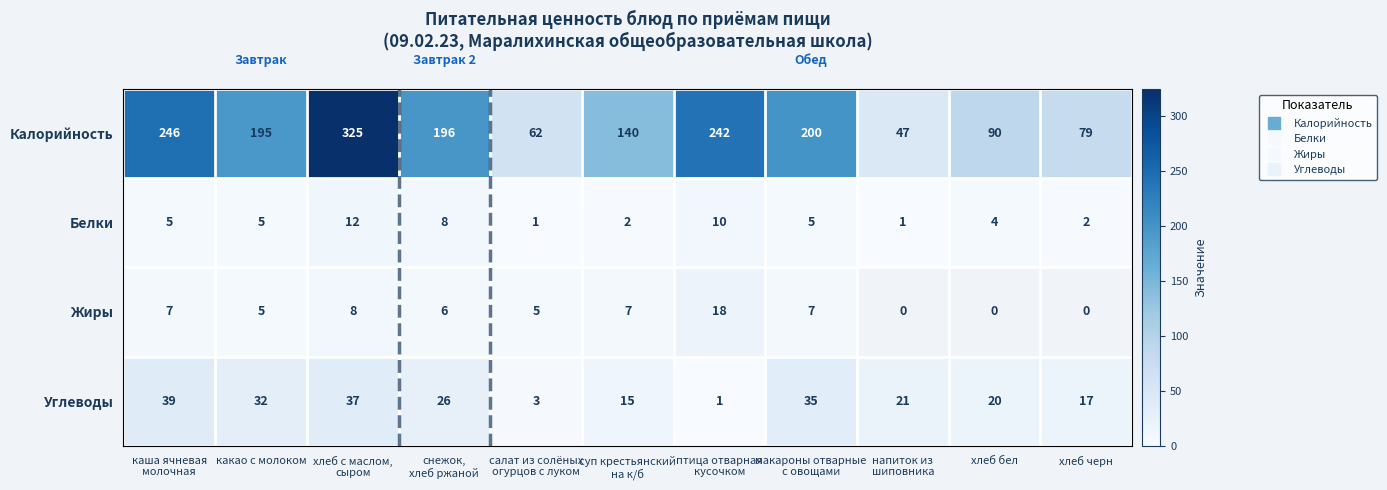

How many series are shown in this chart?

4